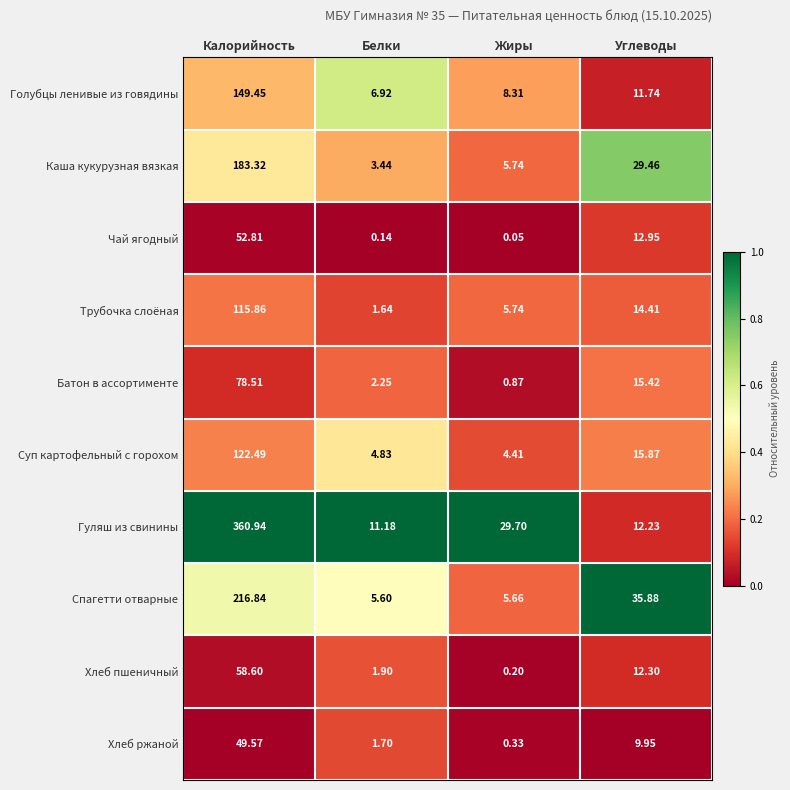

At which label does Хлеб пшеничный reach its peak?

Калорийность